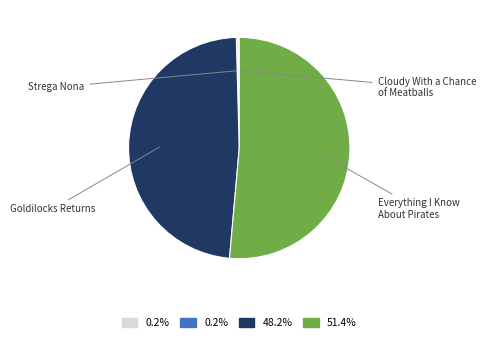

Is it true that Strega Nona is 12% of the pie?

False